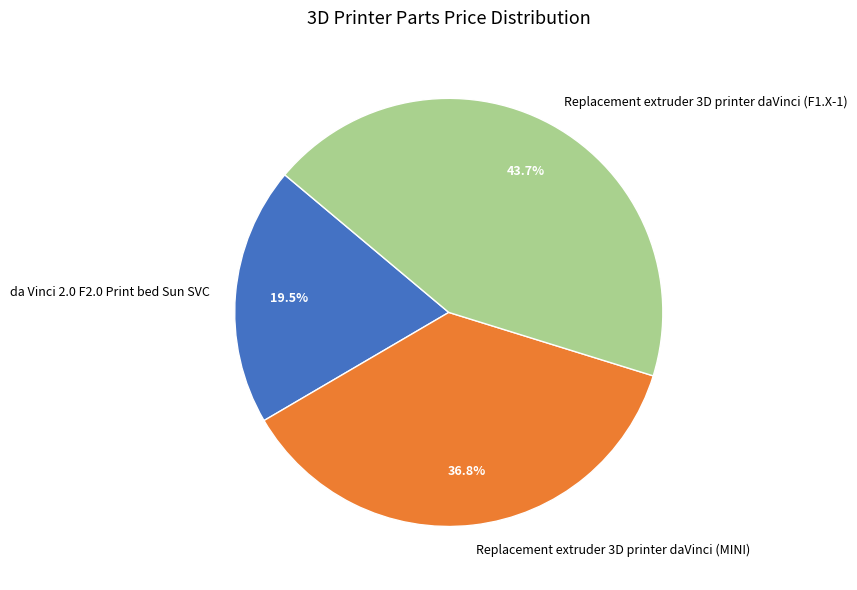

How many segments does this pie chart have?

3